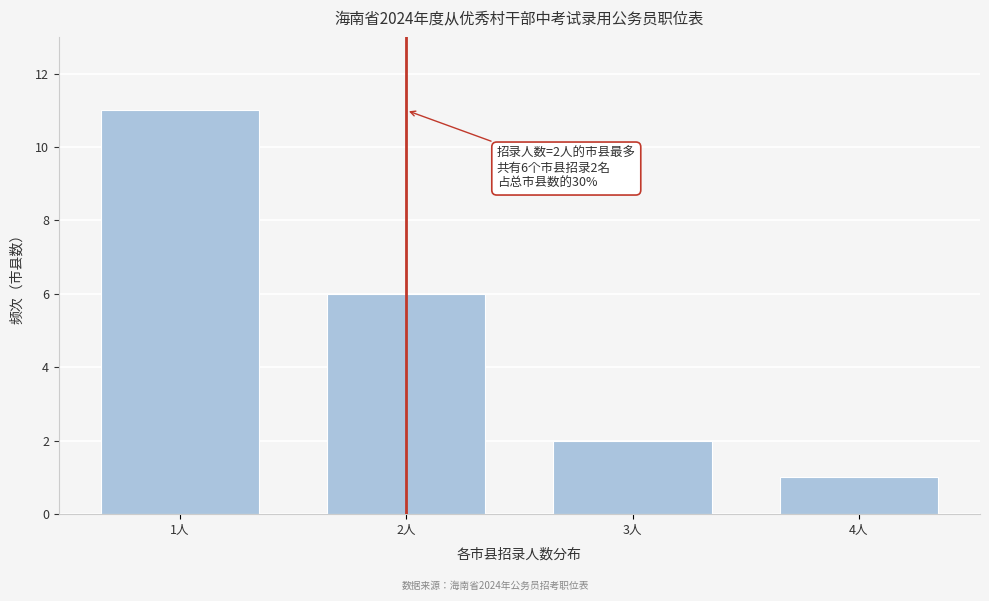

Reading left to right, transcribe all the data shown in this chart.

11	6	2	1